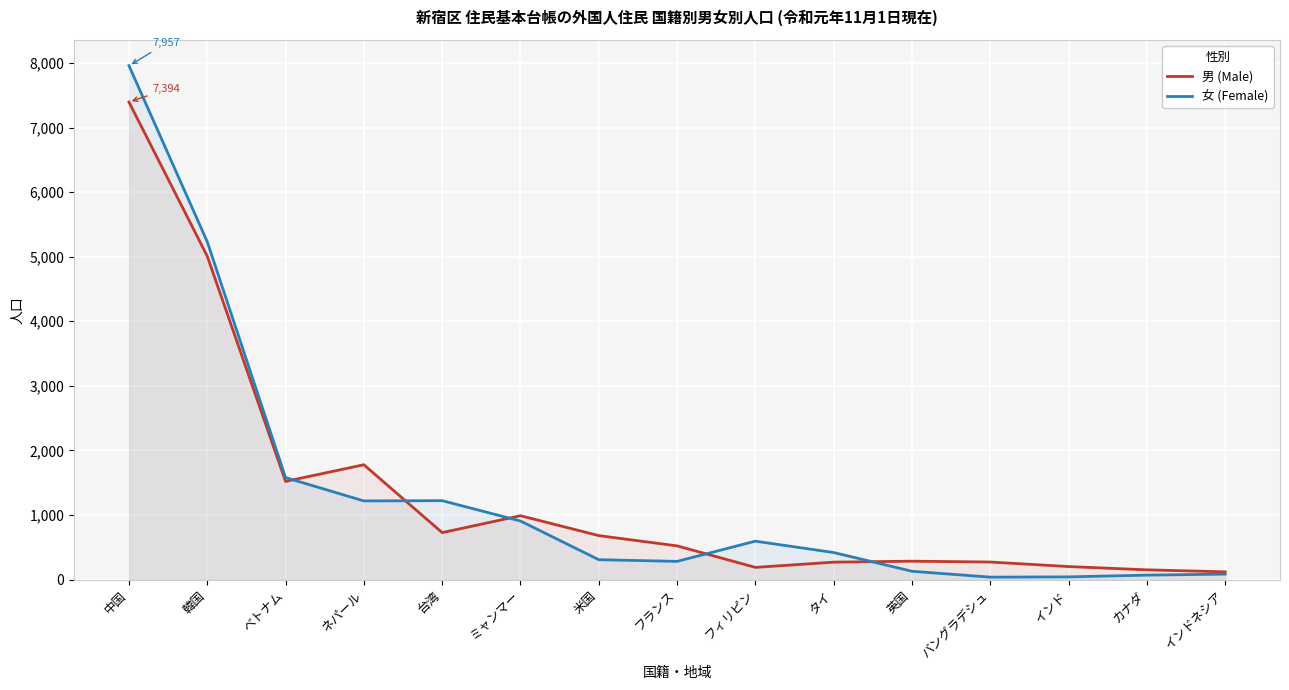

At which label does 女 (Female) first exceed 420?

中国